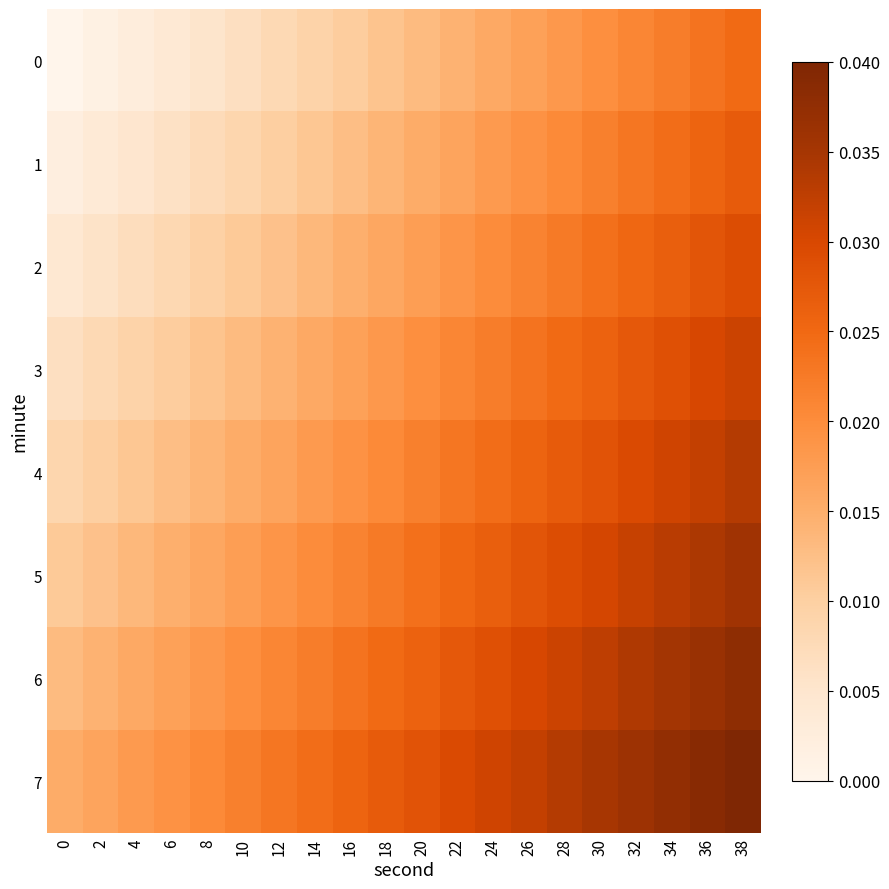

At how many categories does at least one series exceed 0?

20